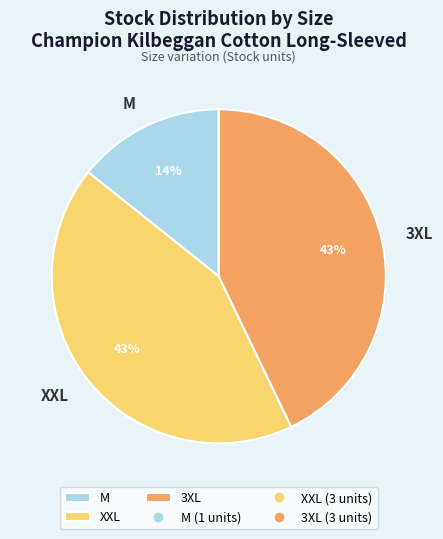

Is the sum of 3XL and XXL greater than half?

Yes